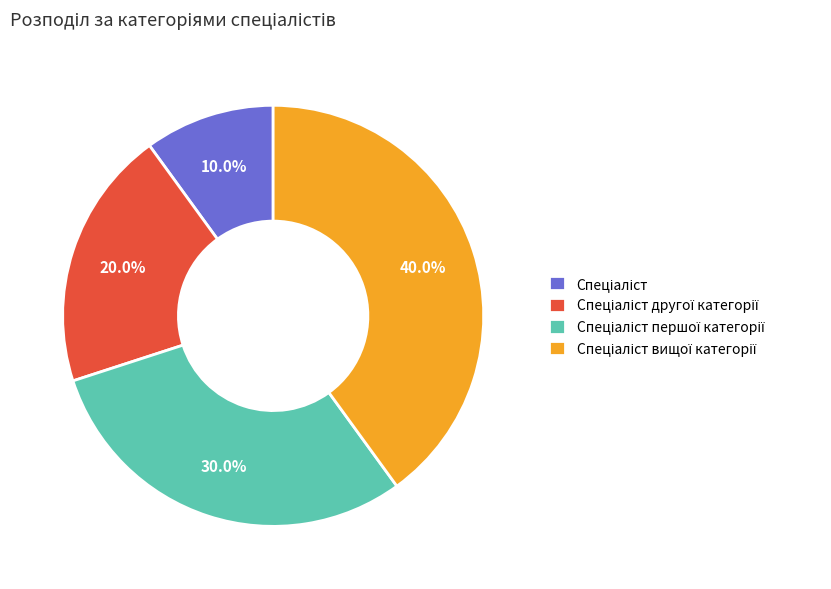

Is there a majority slice in this chart?

No